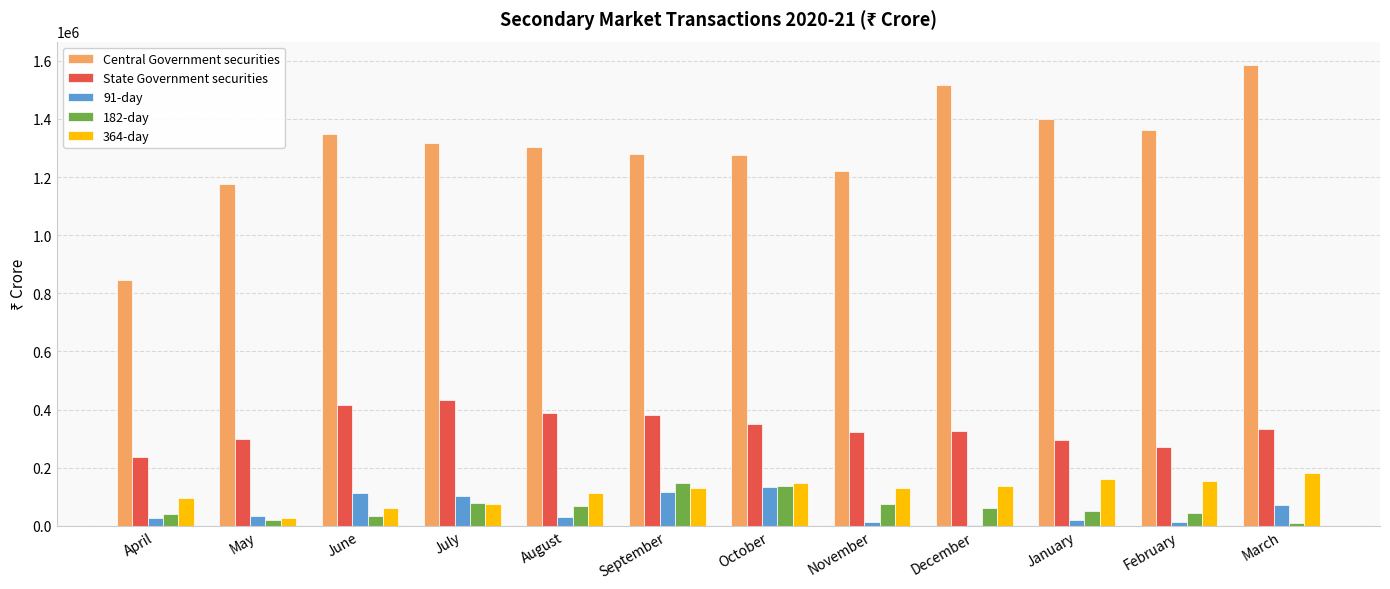

At which label does Central Government securities first exceed 1318535?

June